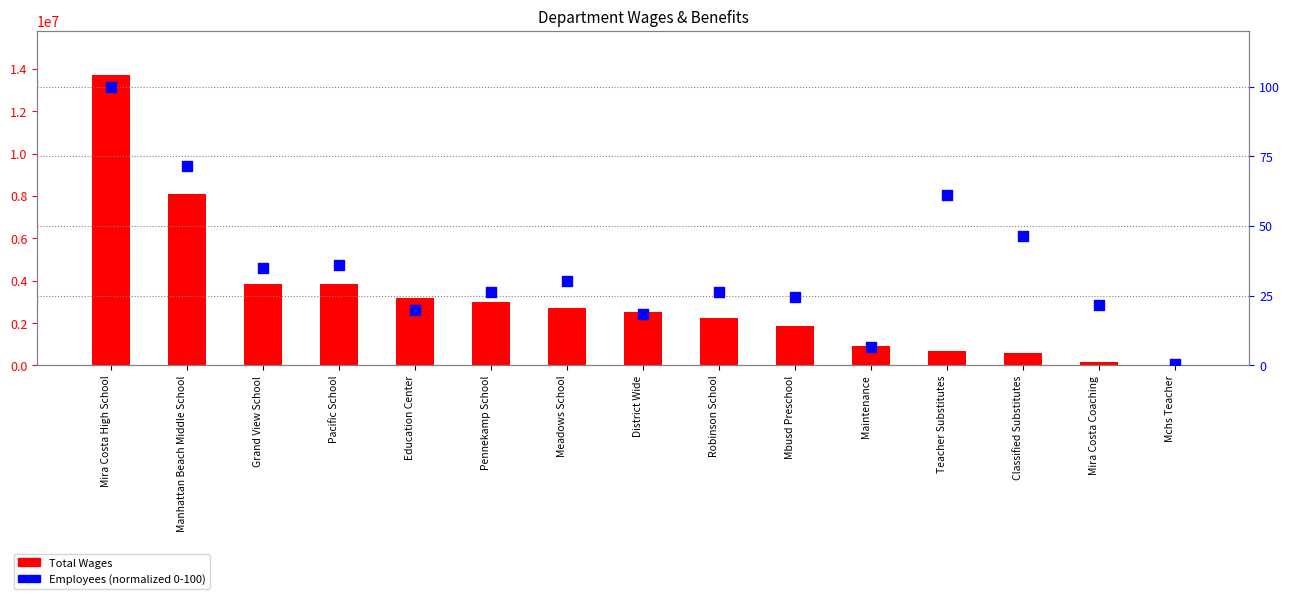

What is the total value across all series at Meadows School?

2730056.2